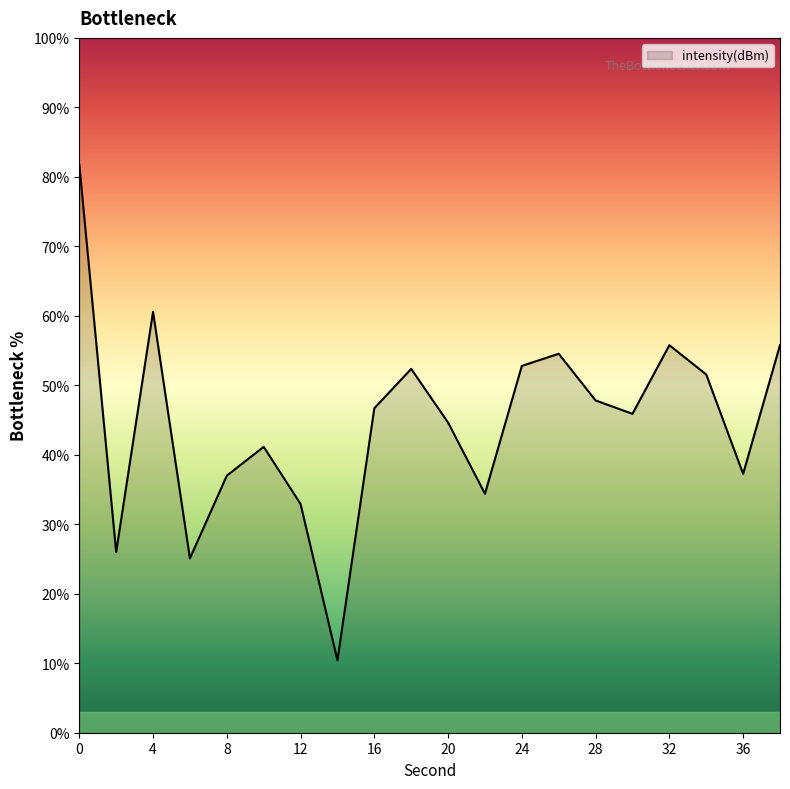

What is the minimum value shown in the chart?

10.4